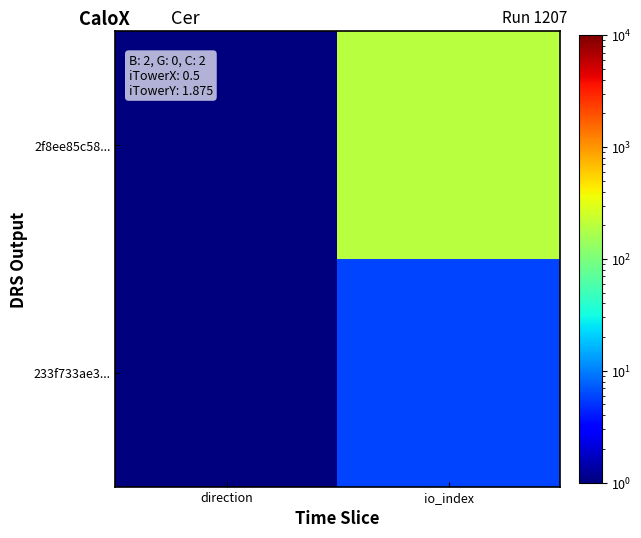

What is the maximum value shown in the chart?

195